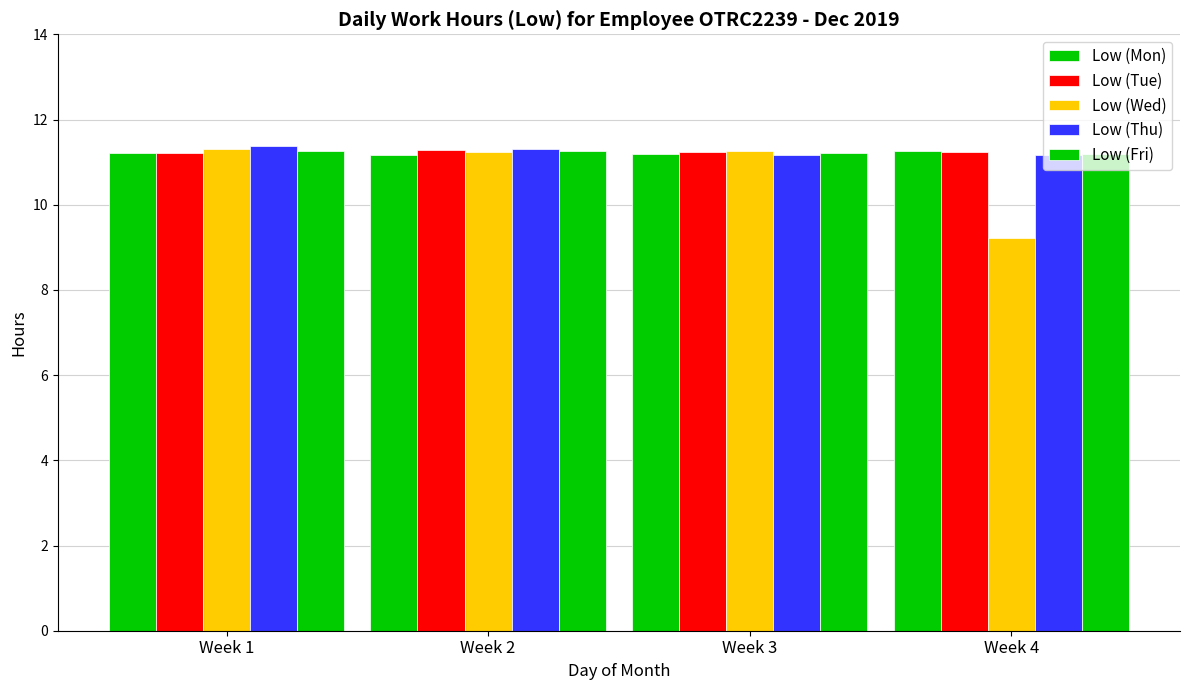

Which category has the highest value in the Low (Fri) series?

Week 1